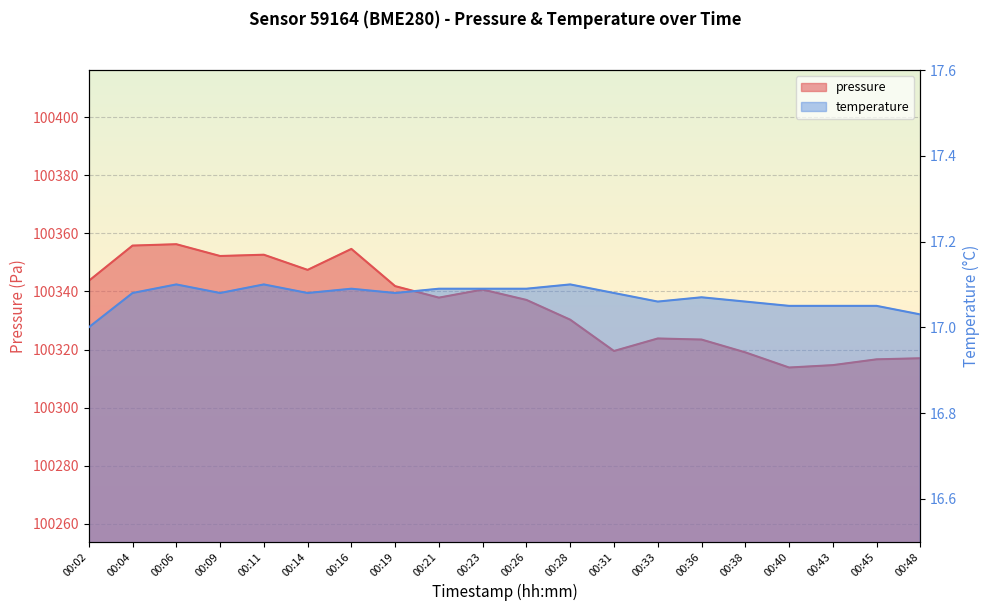

List the labels in order of pressure value, smallest first.

00:40, 00:43, 00:45, 00:48, 00:38, 00:31, 00:36, 00:33, 00:28, 00:26, 00:21, 00:23, 00:19, 00:02, 00:14, 00:09, 00:11, 00:16, 00:04, 00:06